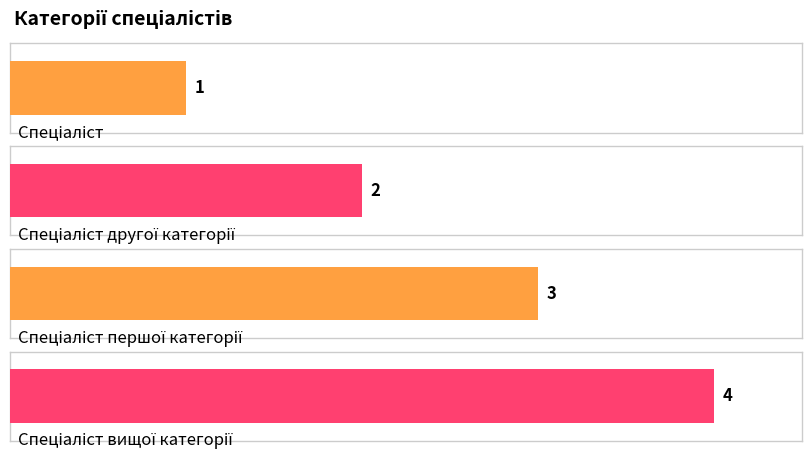

What is the change in value from Спеціаліст другої категорії to Спеціаліст вищої категорії?

+2